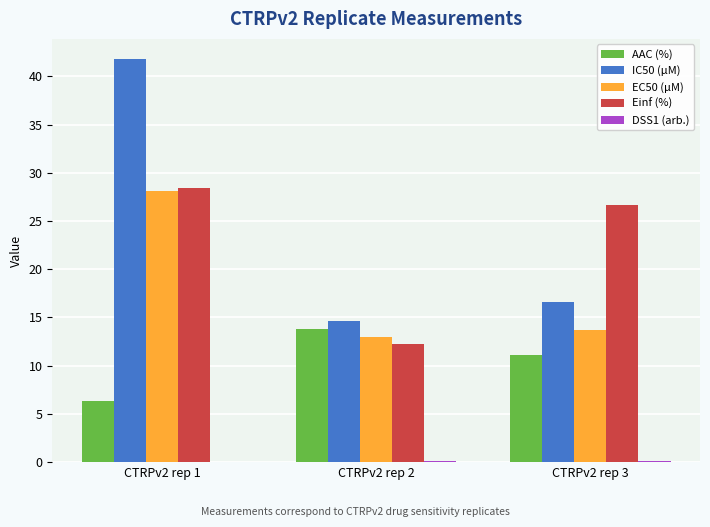

What is the spread (max minus min) of values at CTRPv2 rep 3?

26.6